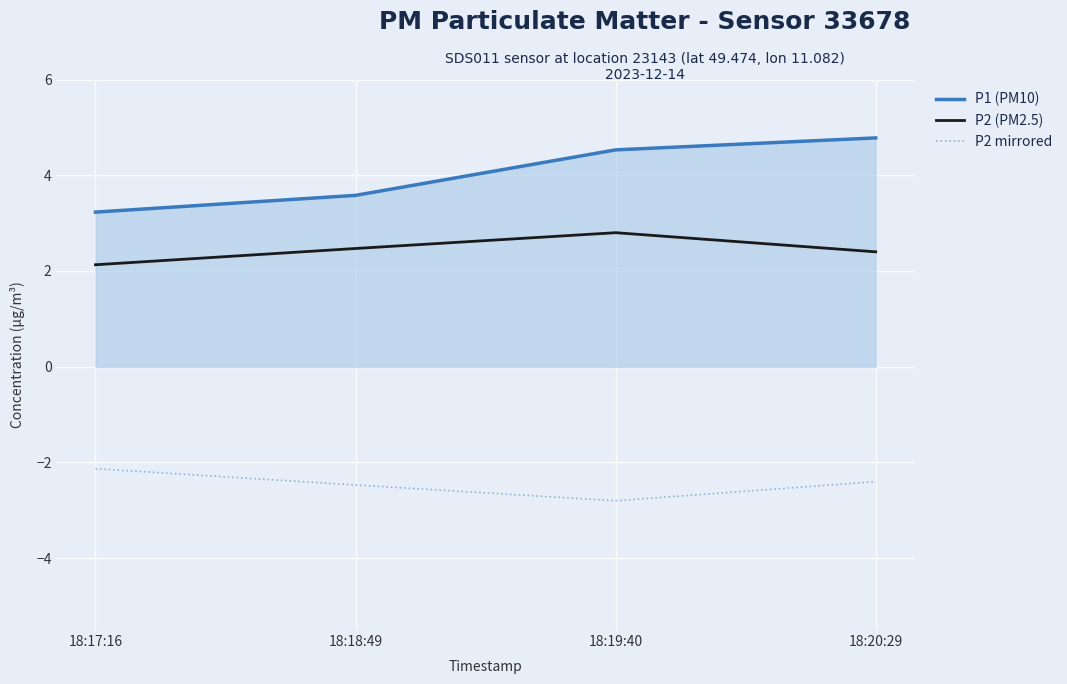

What is the difference between the maximum and minimum values in the P2 mirrored series?

0.7